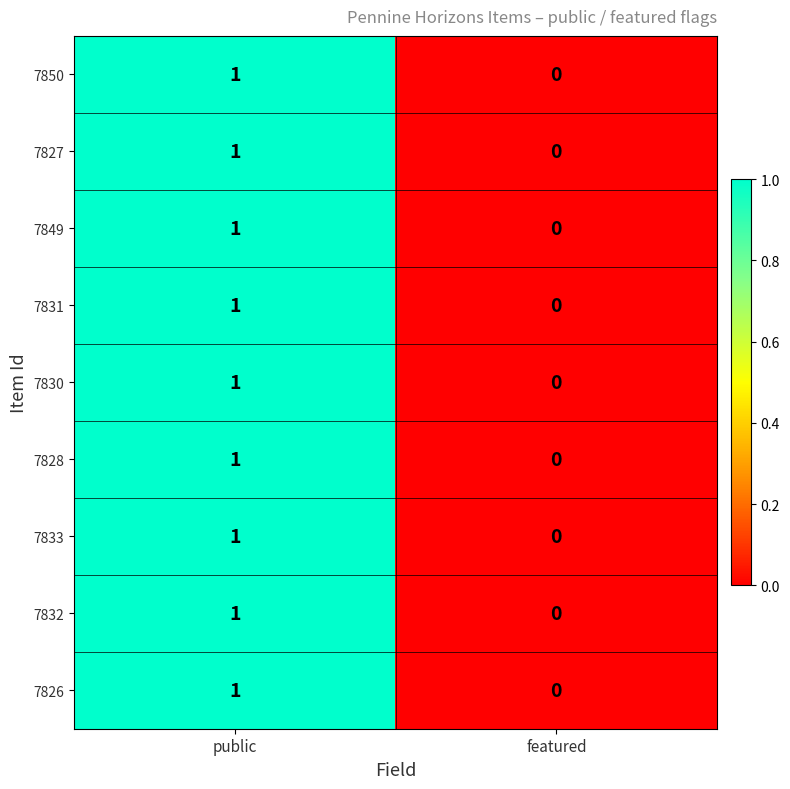

Is it true that 7832 equals 2 at public?

False